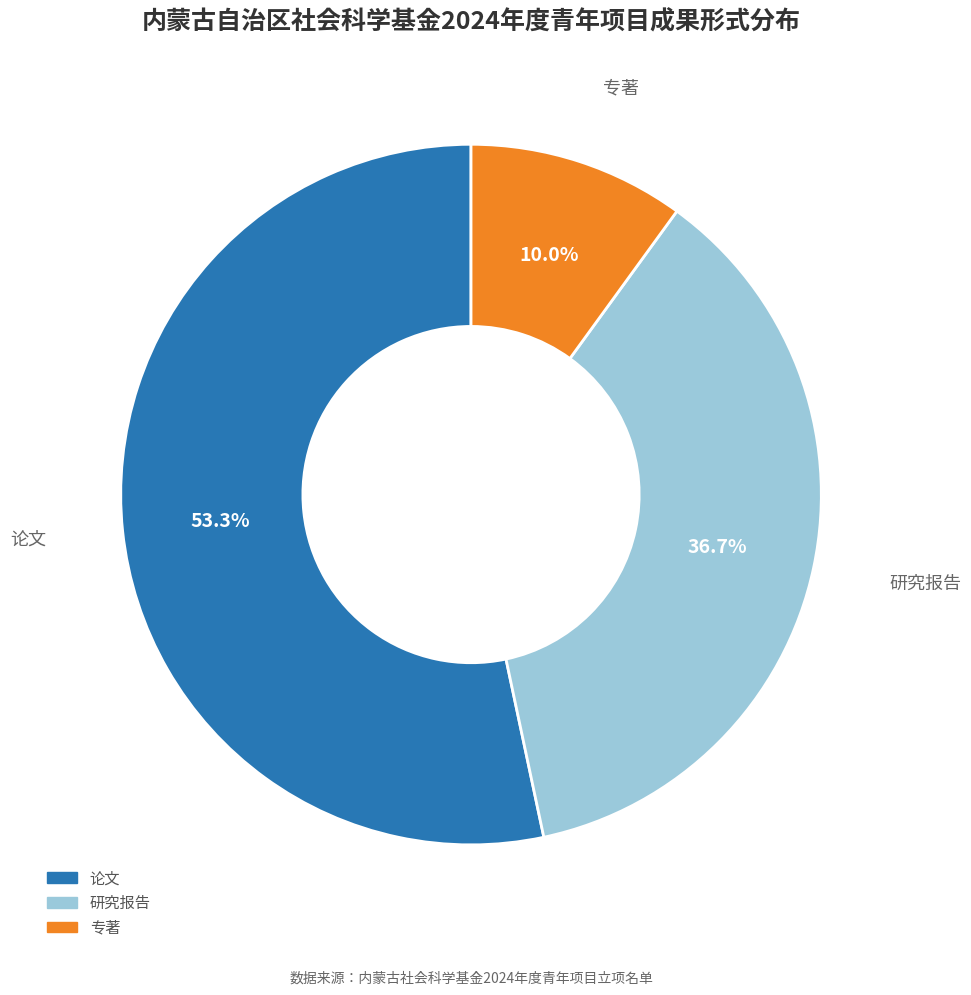

To the nearest percent, what is the difference between the largest and smallest slice percentages?

43%